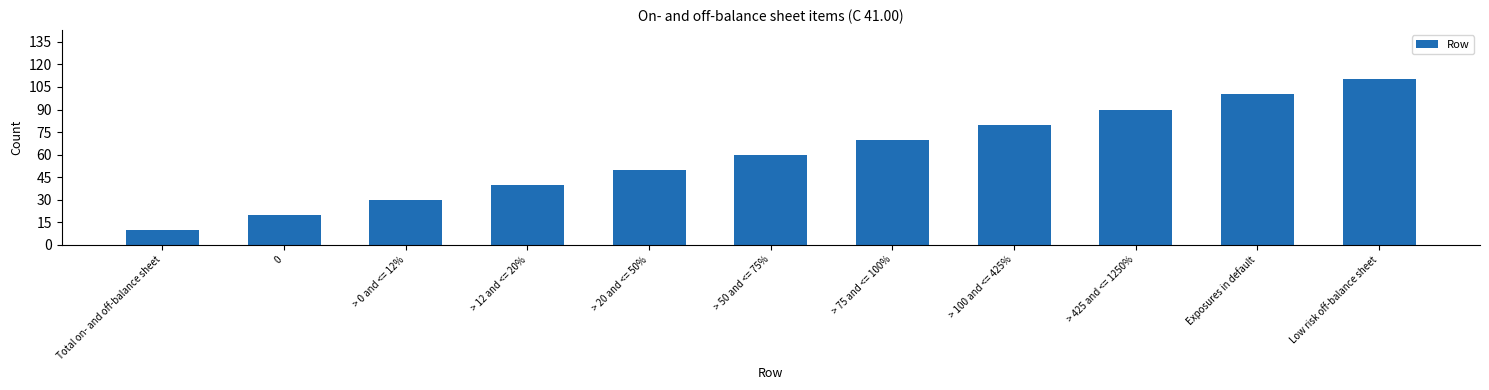

Reading left to right, extract all data points from this chart.

10	20	30	40	50	60	70	80	90	100	110